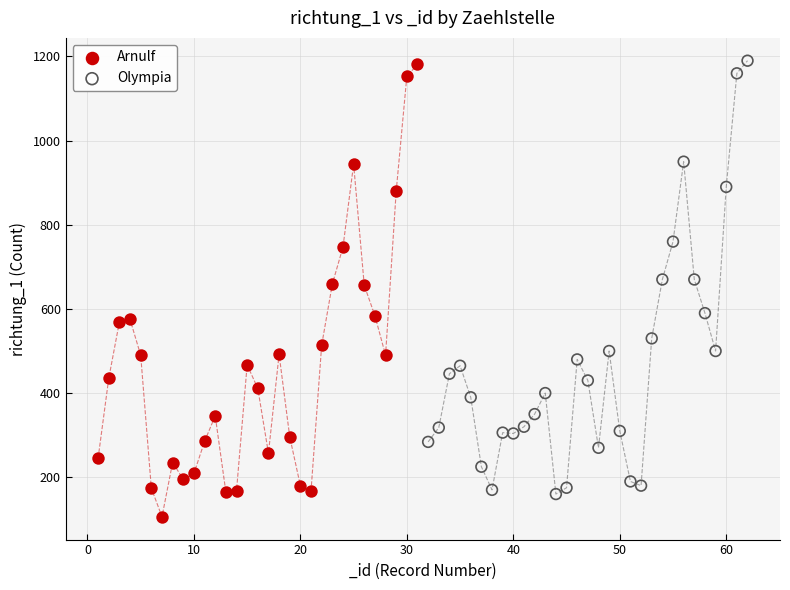

Which series reaches the minimum Y coordinate?

Arnulf